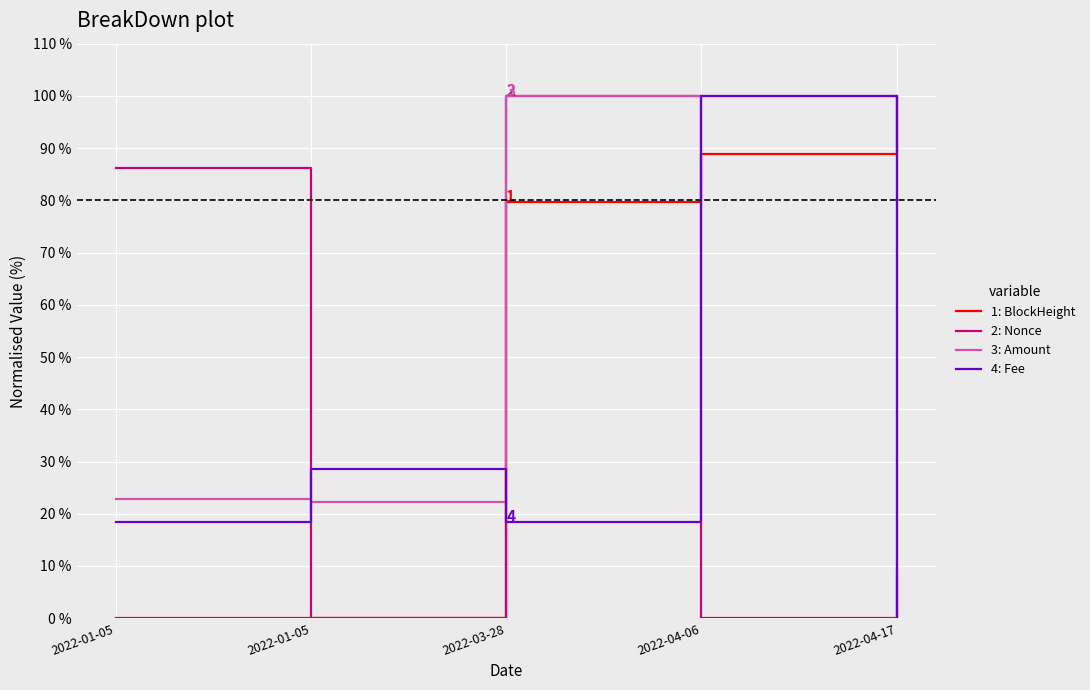

Where is the first local maximum for 4: Fee?

2022-01-05